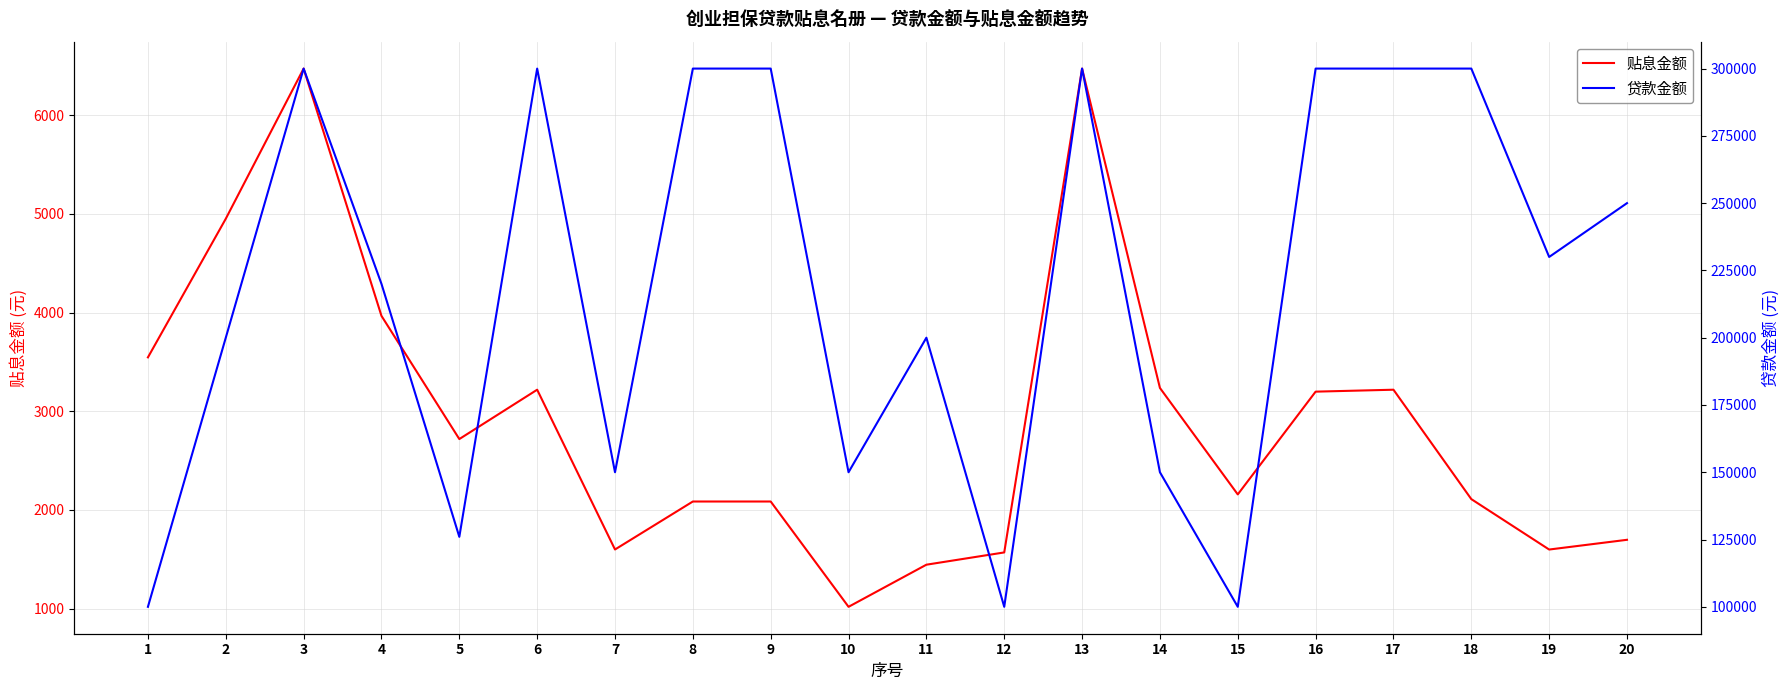

What is the difference between the highest and lowest values at 18?

297890.5